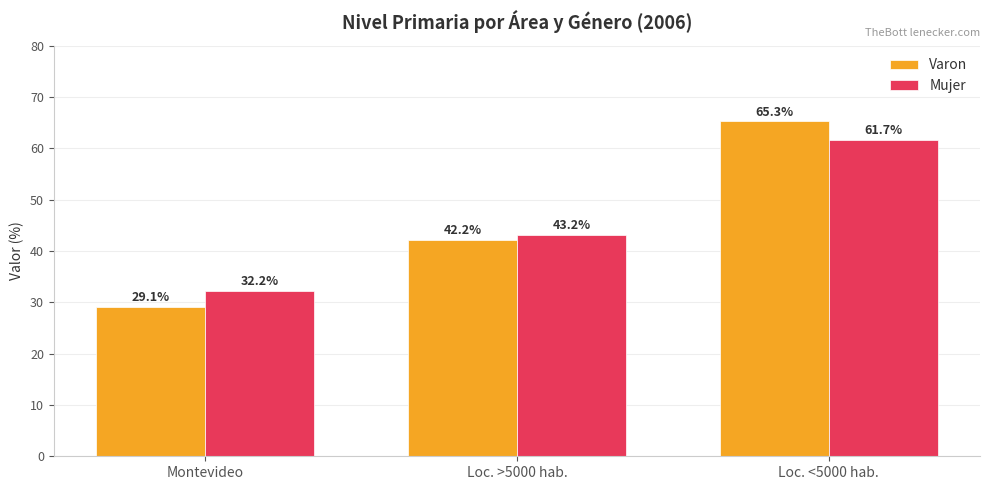

How many categories are shown in the chart?

3